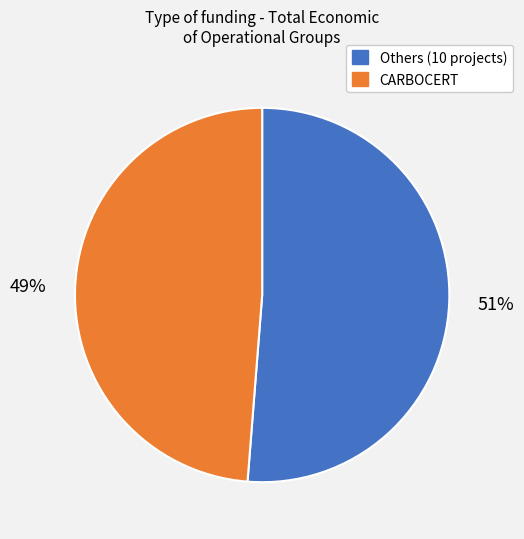

Is there any slice that represents more than half of the pie?

Yes